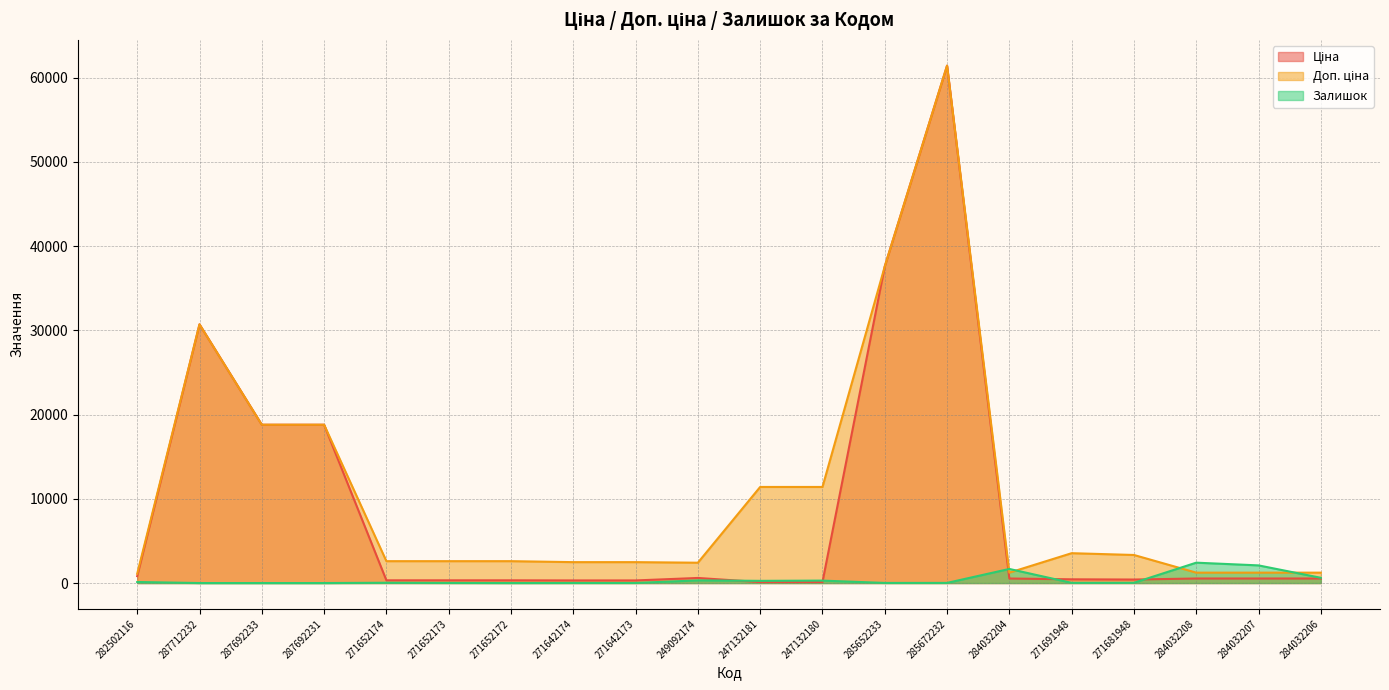

Count the number of categories in the chart.

20